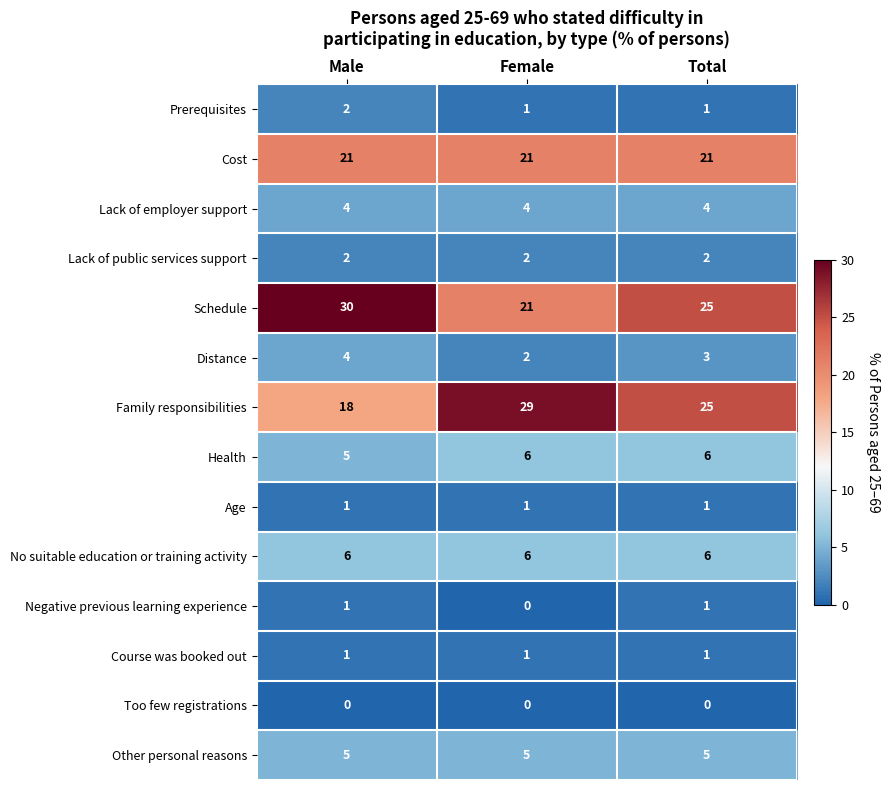

What is the average value of the Lack of employer support series?

4